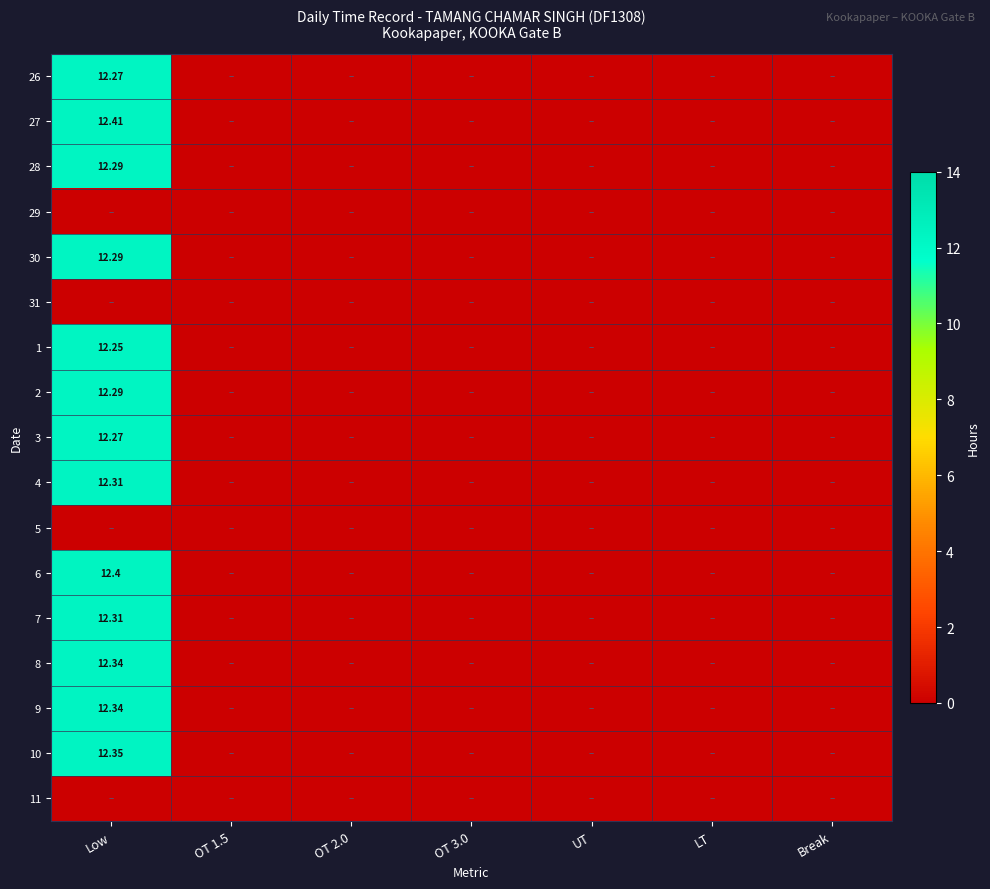

Is it true that 9 equals 0.0 at OT 2.0?

True